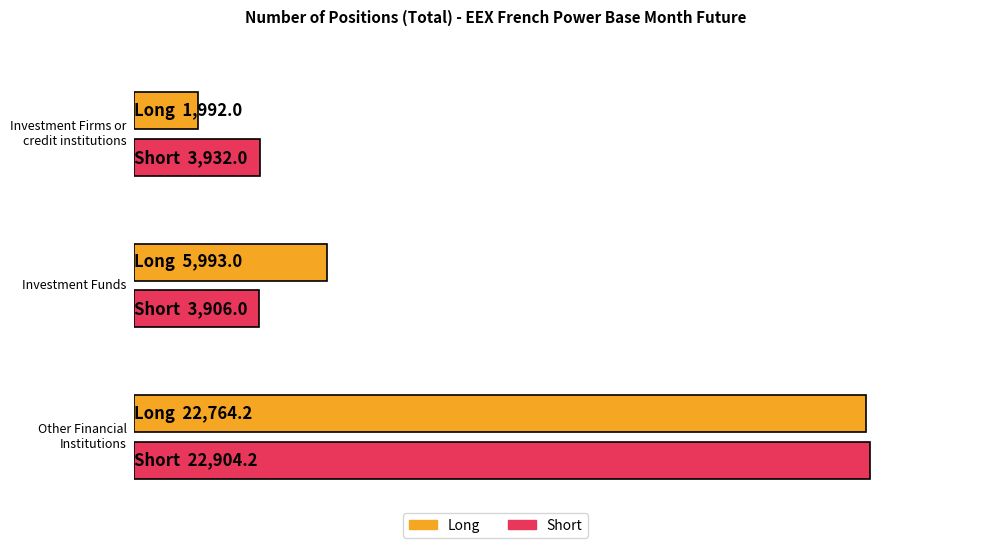

How many groups of bars are there?

3